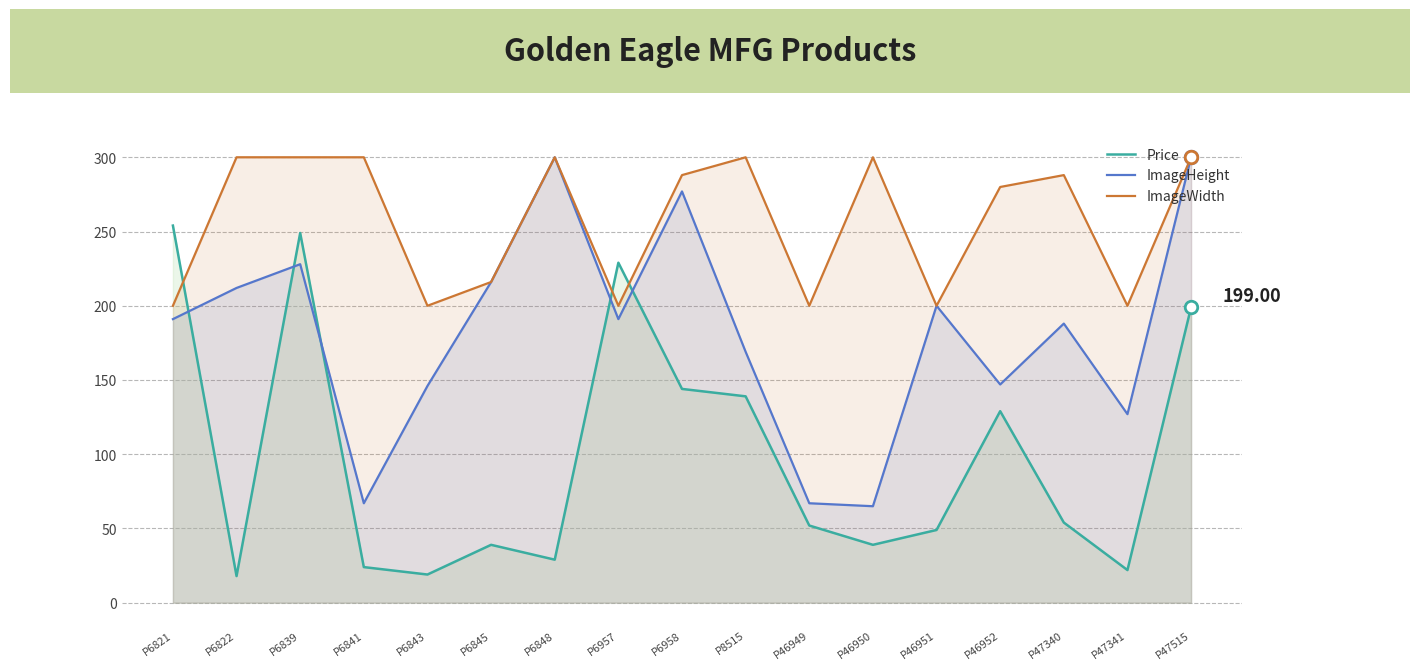

Is it true that ImageHeight equals 35.2 at P46950?

False